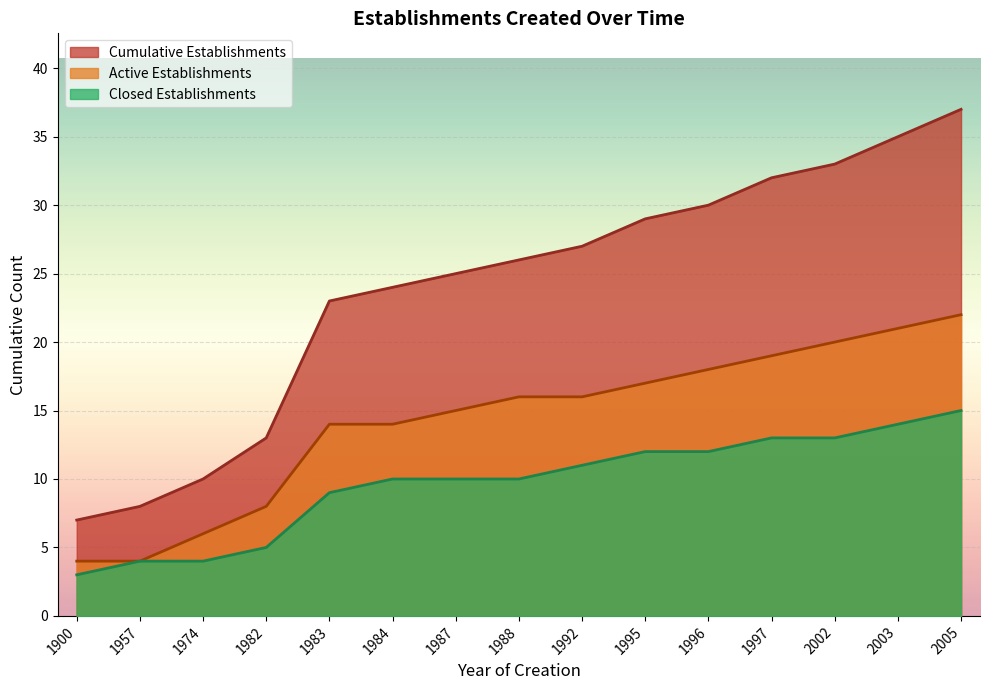

The Closed Establishments series shows 2 at 1996. True or false?

False